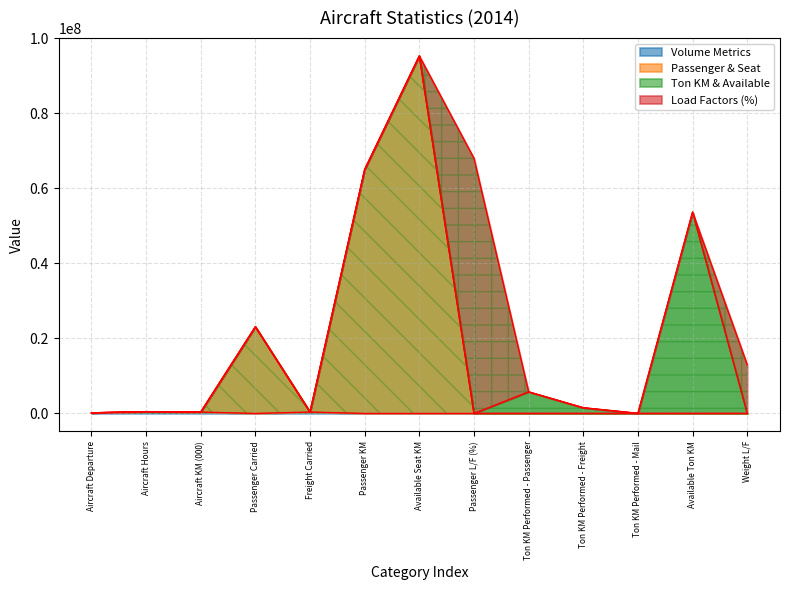

What is the difference between the values at Ton KM Performed - Passenger and Freight Carried?

5377761